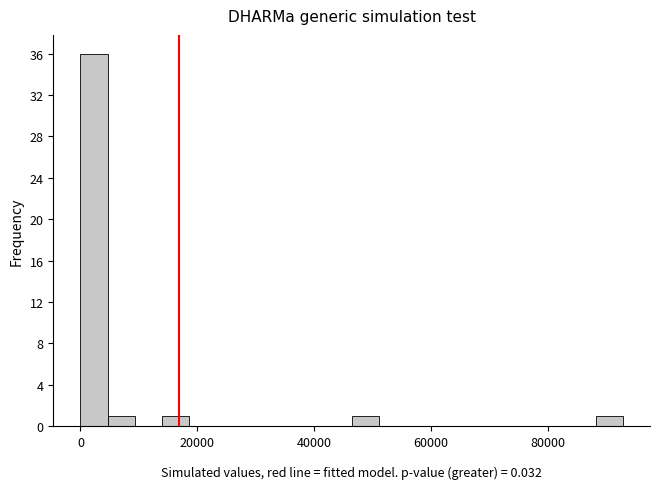

Around what value on the x-axis is the tallest bar? Give the approximate position of its centre, as read against the axis.

2000